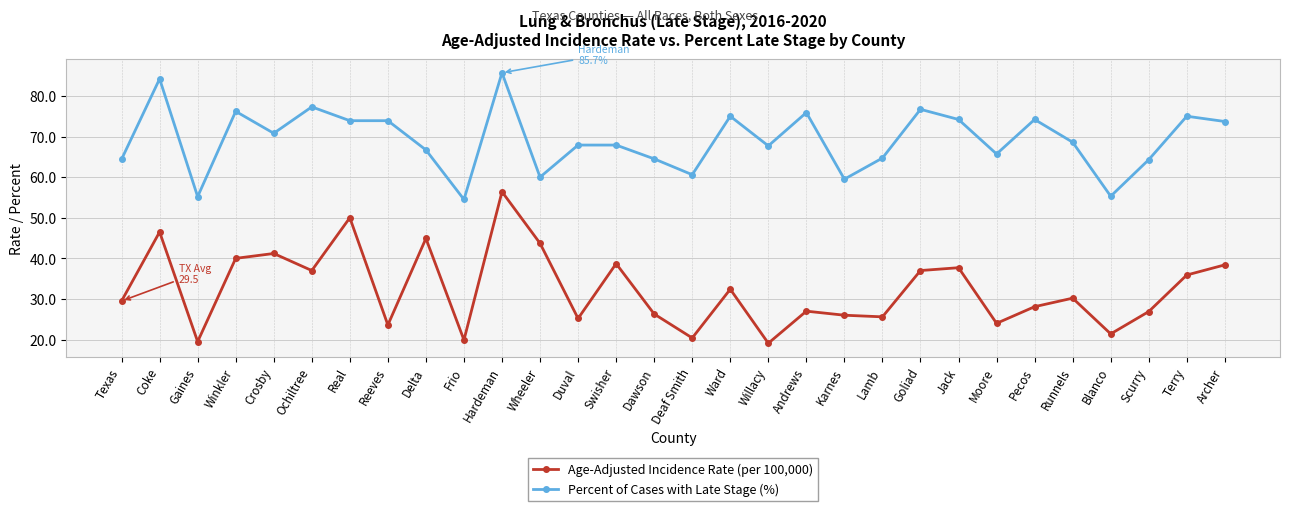

Which series changed the most between Winkler and Crosby?

Percent of Cases with Late Stage (%)